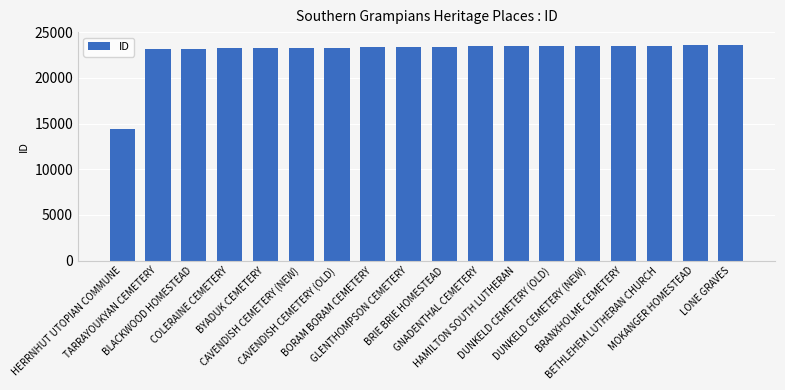

How many data points are less than 23415?

9